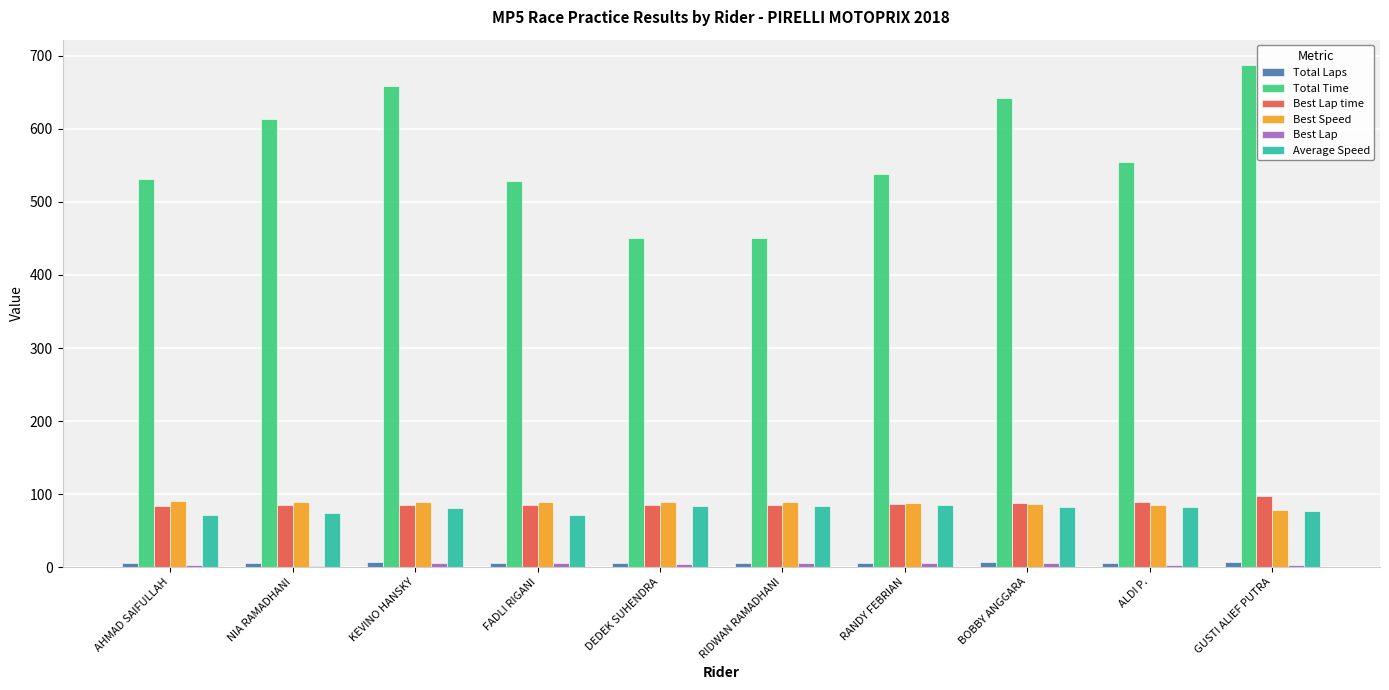

Which series has the largest total across all categories?

Total Time